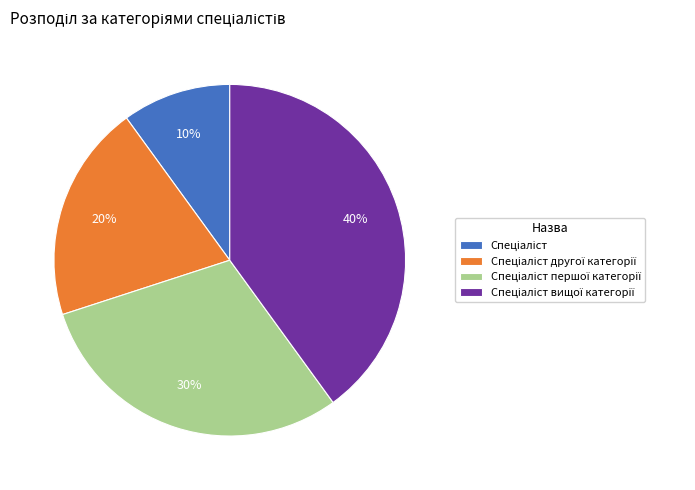

To the nearest percent, what is the average slice percentage?

25%